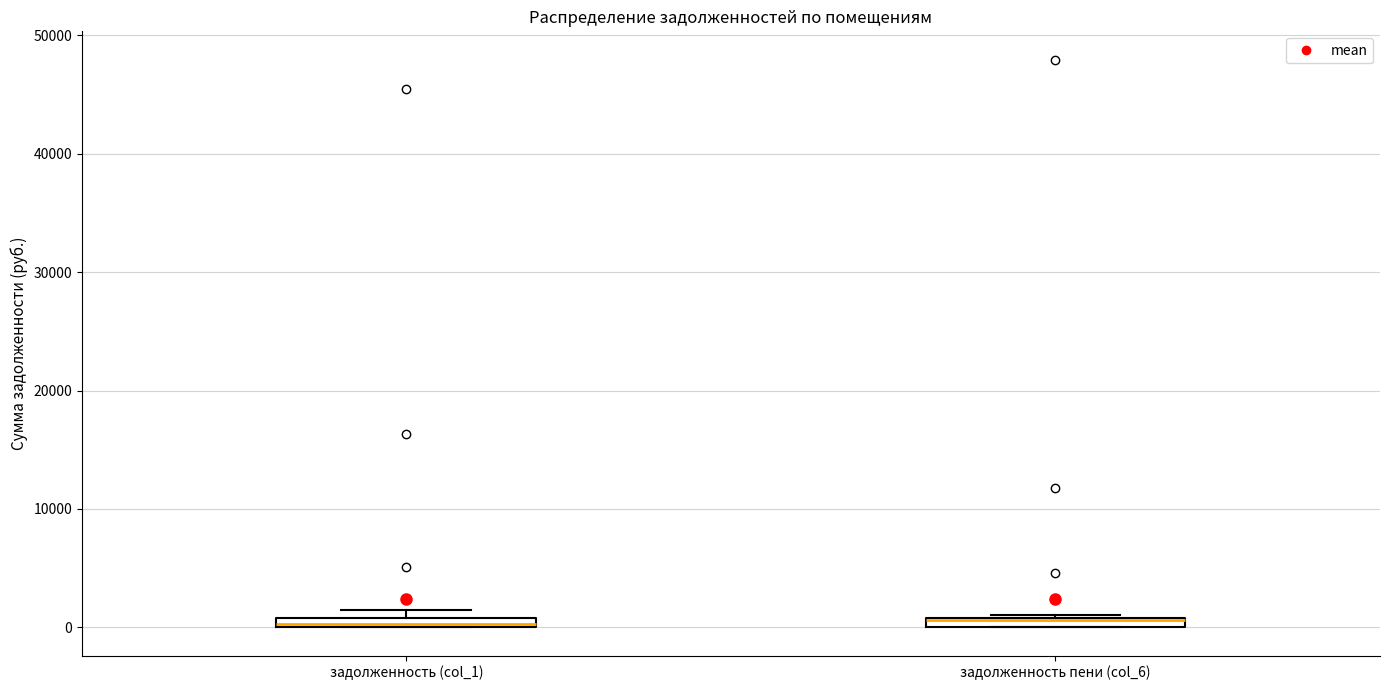

Where is the upper edge of the box for задолженность (col_1) on the y-axis? The values are not printed on the chart, so give them approximately, as read against the axis.

1000